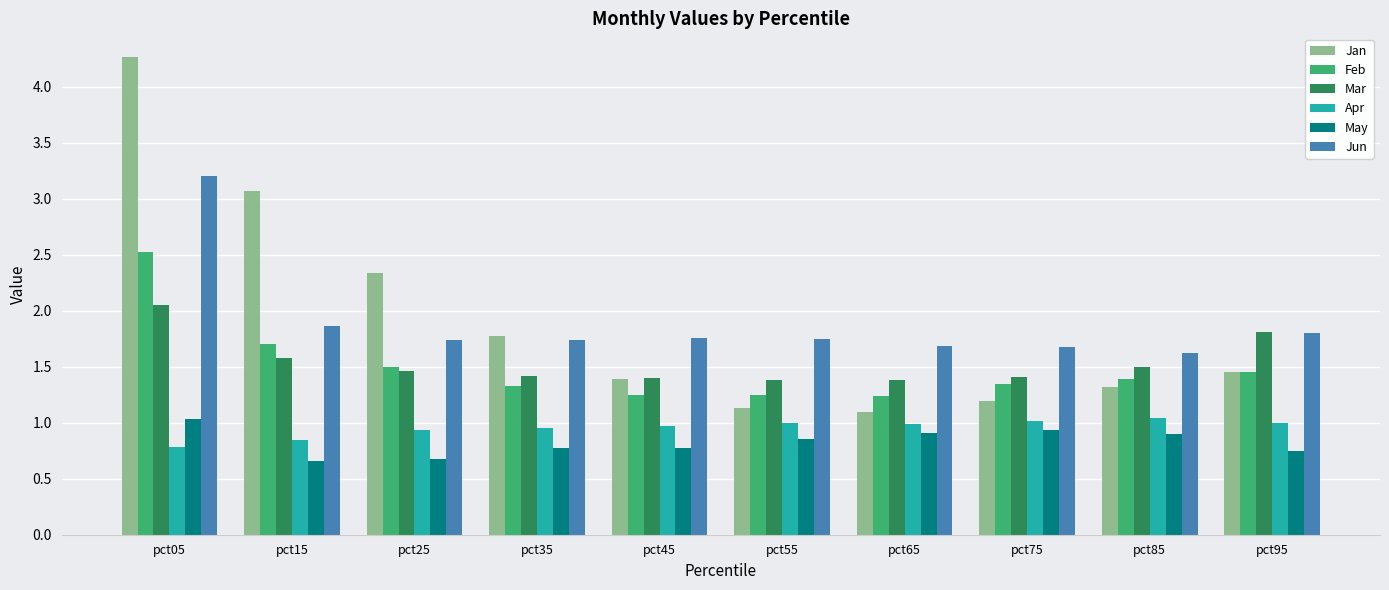

Which label corresponds to the largest value in the chart?

pct05